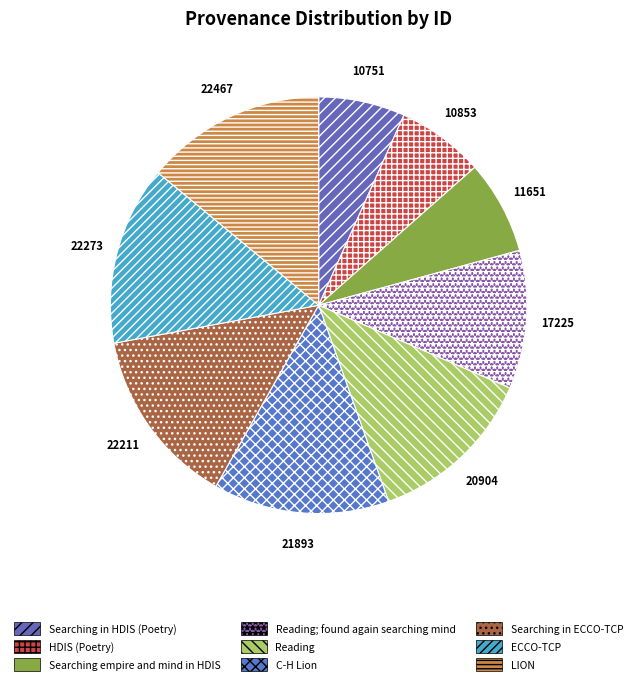

Combined, what portion of the pie is Searching empire and mind in HDIS and C-H Lion?

20.9%